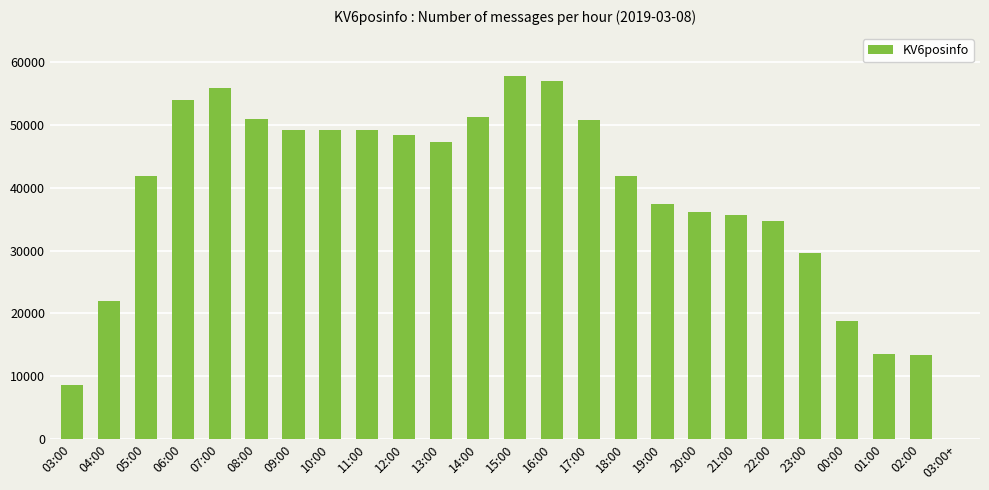

At which label is the value closest to 28885?

23:00